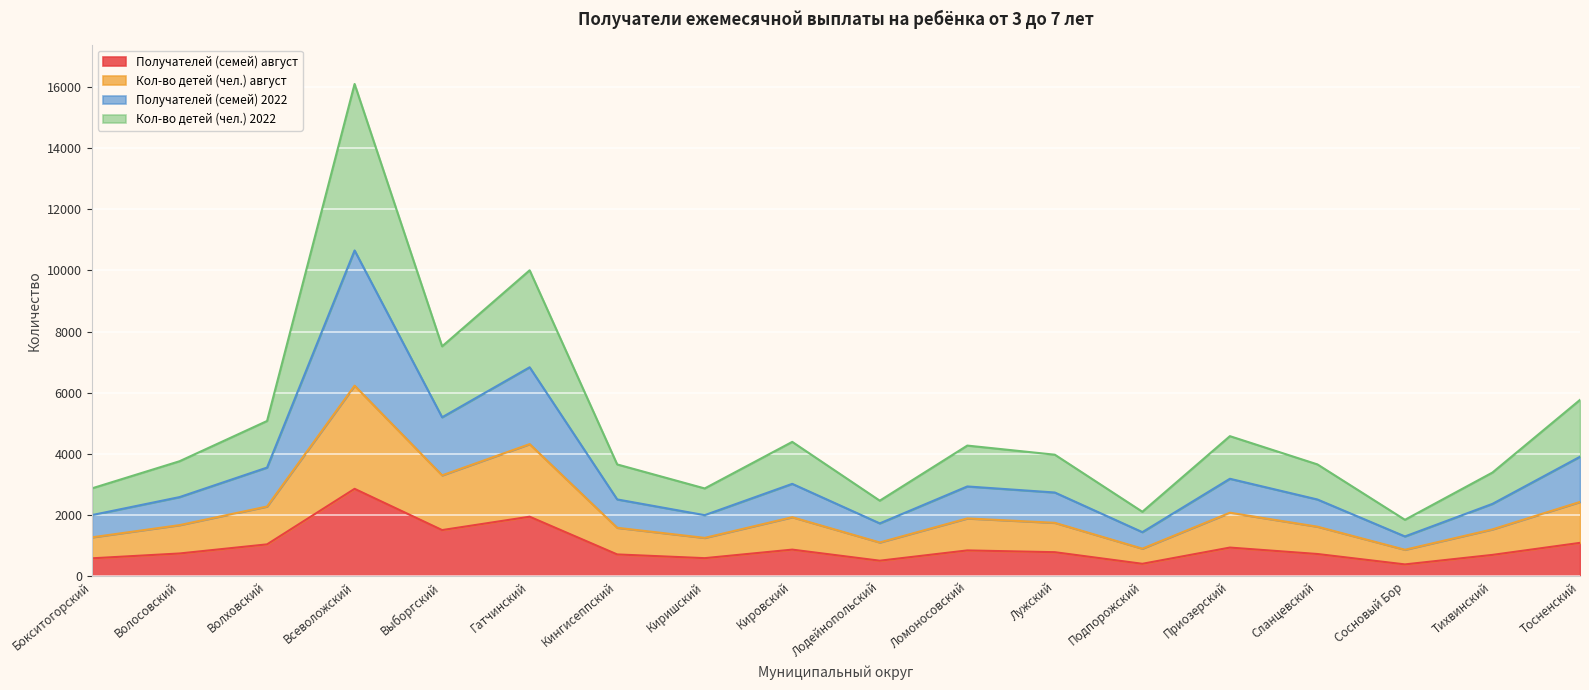

Where is the first local maximum for Кол-во детей (чел.) август?

Всеволожский